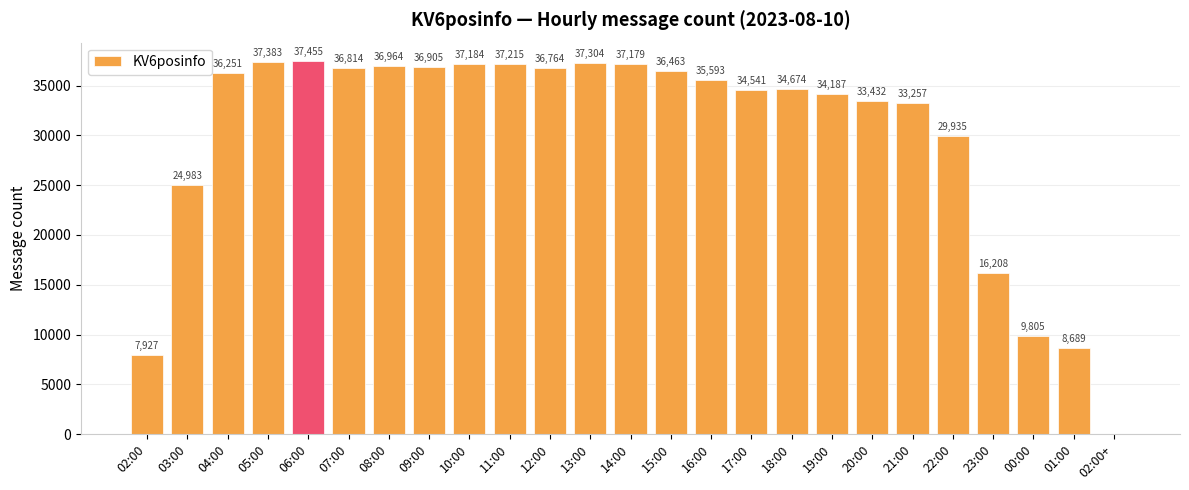

The value at 18:00 is 34674. True or false?

True